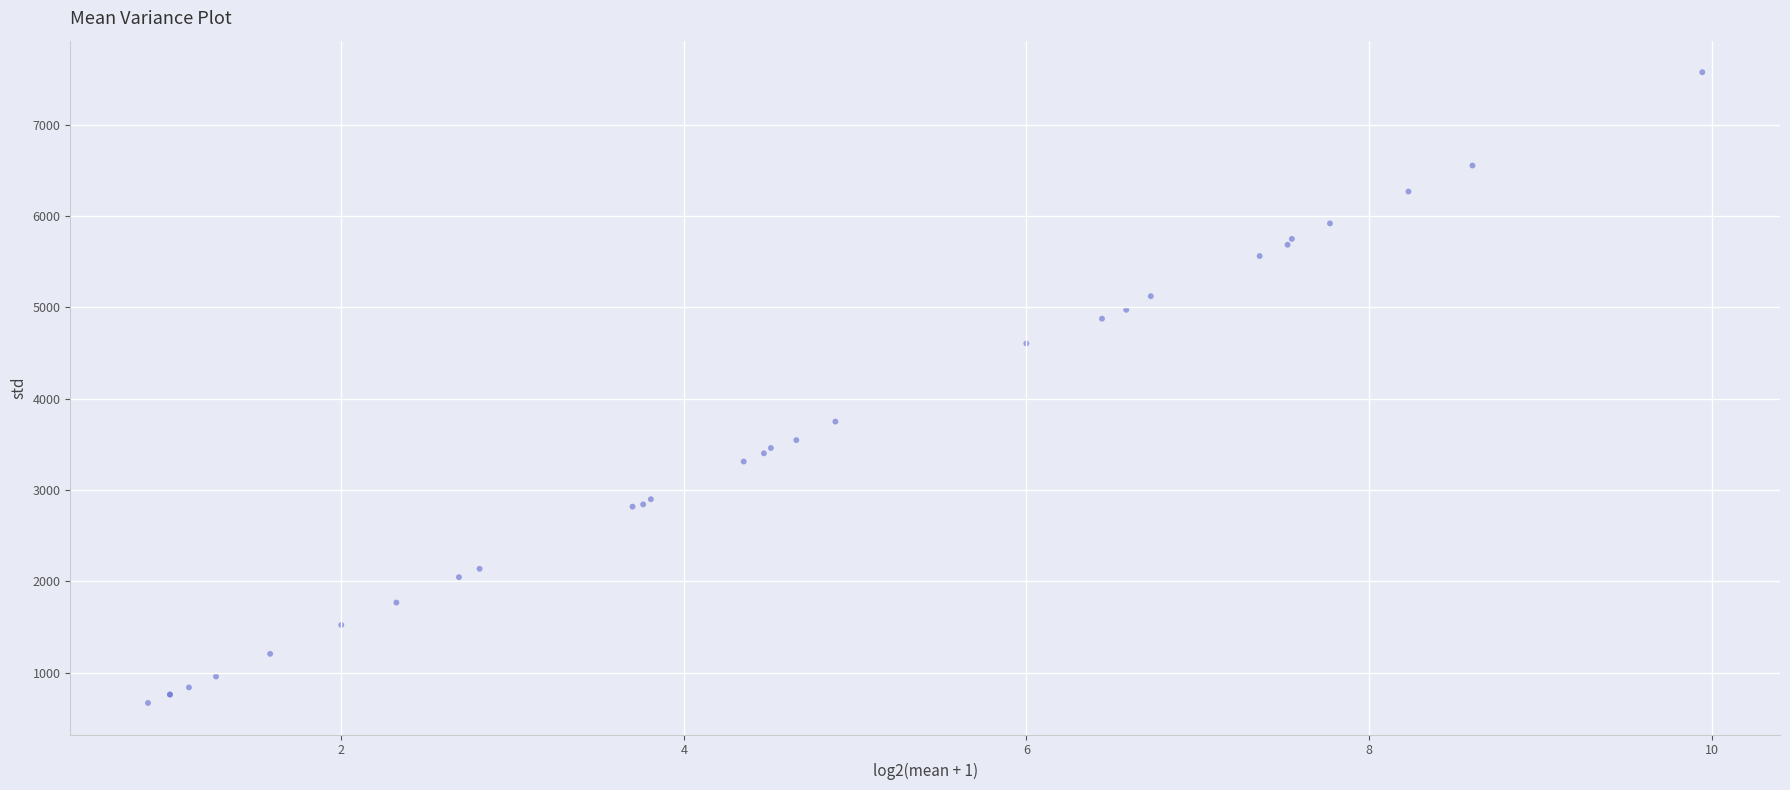

What Y value in the scatter plot is closest to 4122?

3750.0